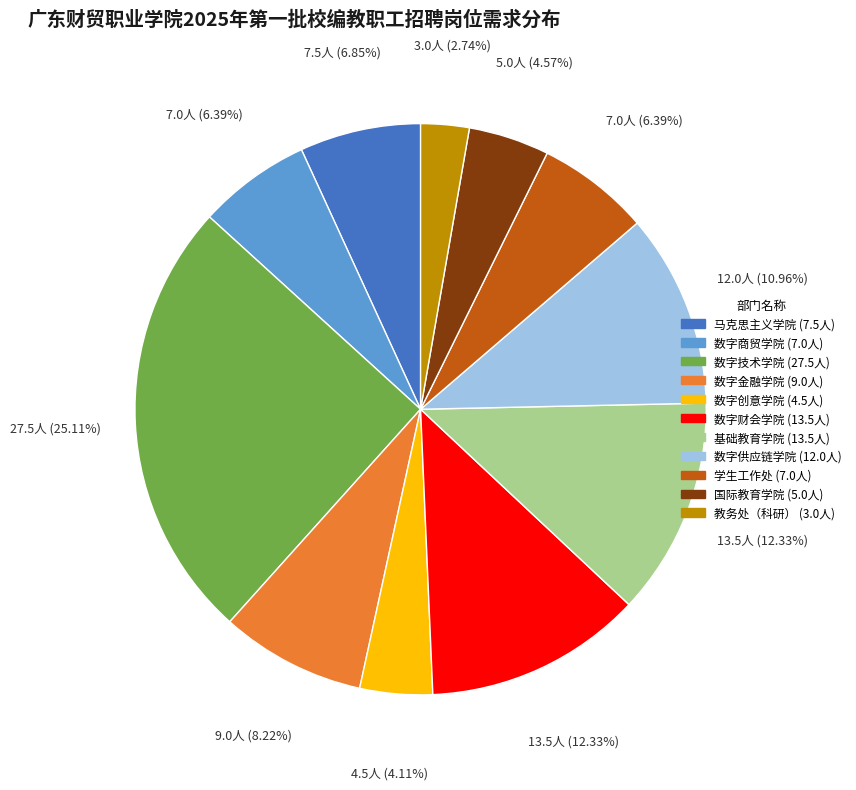

What is the ratio of the value at 国际教育学院 to the value at 学生工作处?

0.7